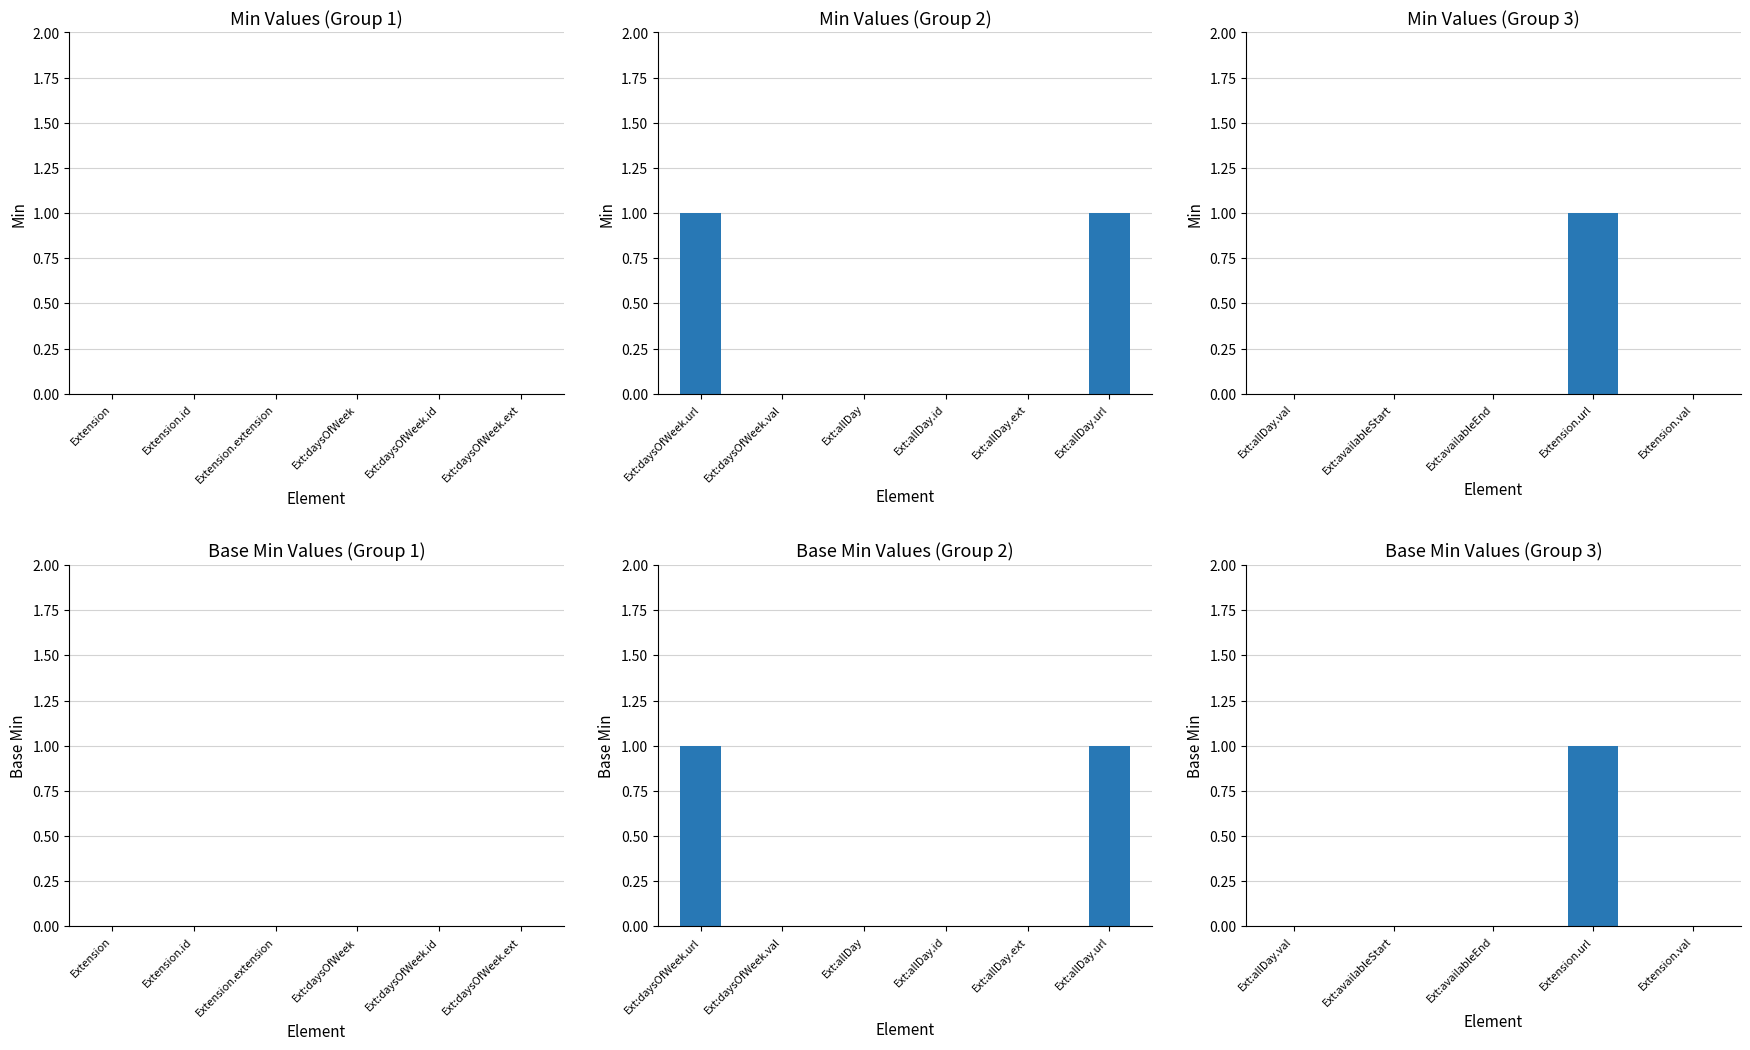

Which category has the highest value in the Min series?

Extension.url